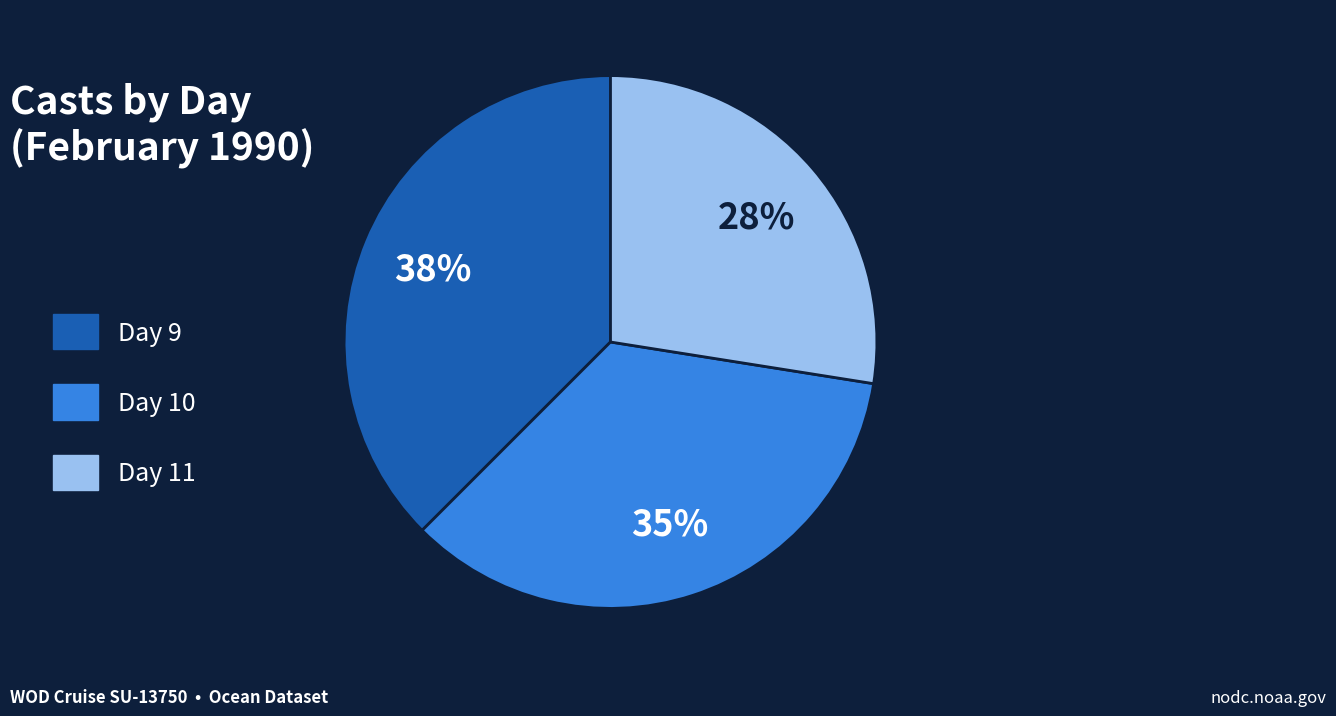

To the nearest percent, what portion does Day 10 represent?

35%